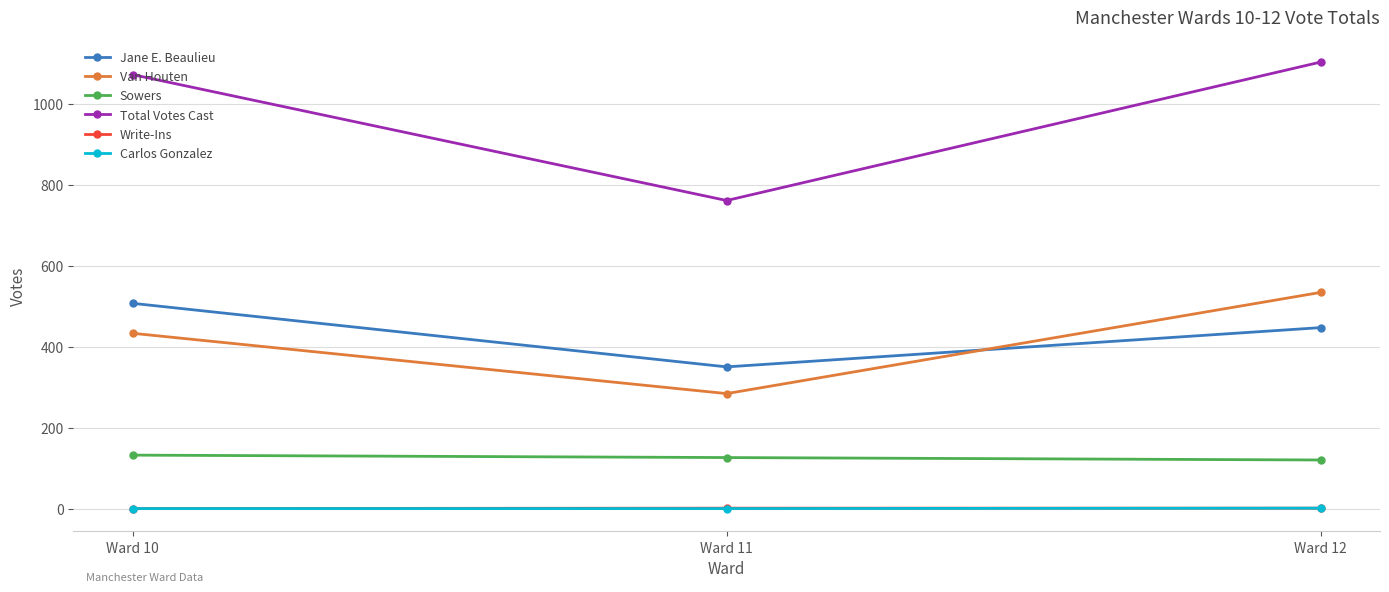

What is the value of the Sowers point at the 2nd from the left?

126